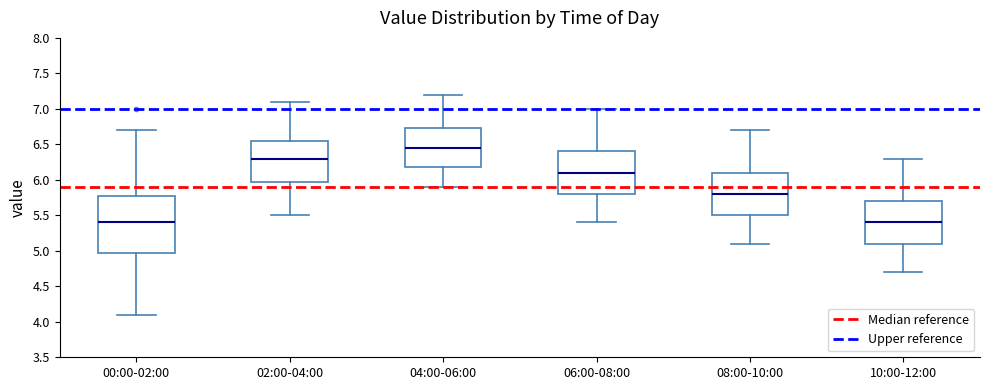

Comparing the boxes themselves (not the whiskers), which one is the tallest?

00:00-02:00